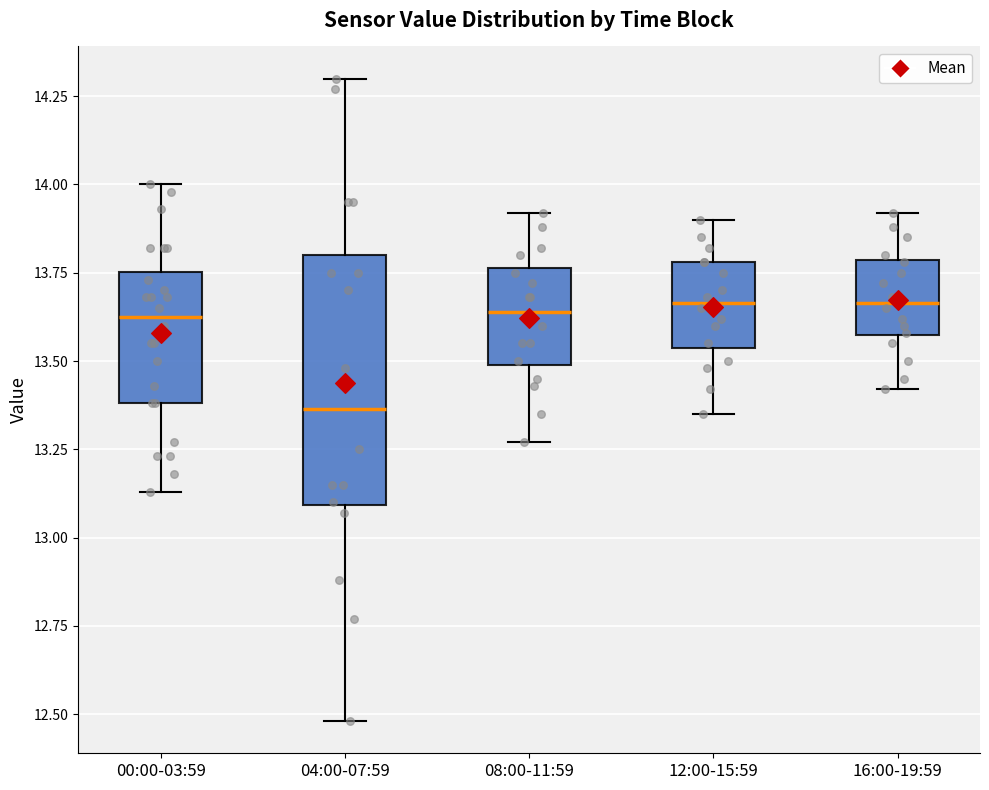

Which box's median line is the lowest?

04:00-07:59